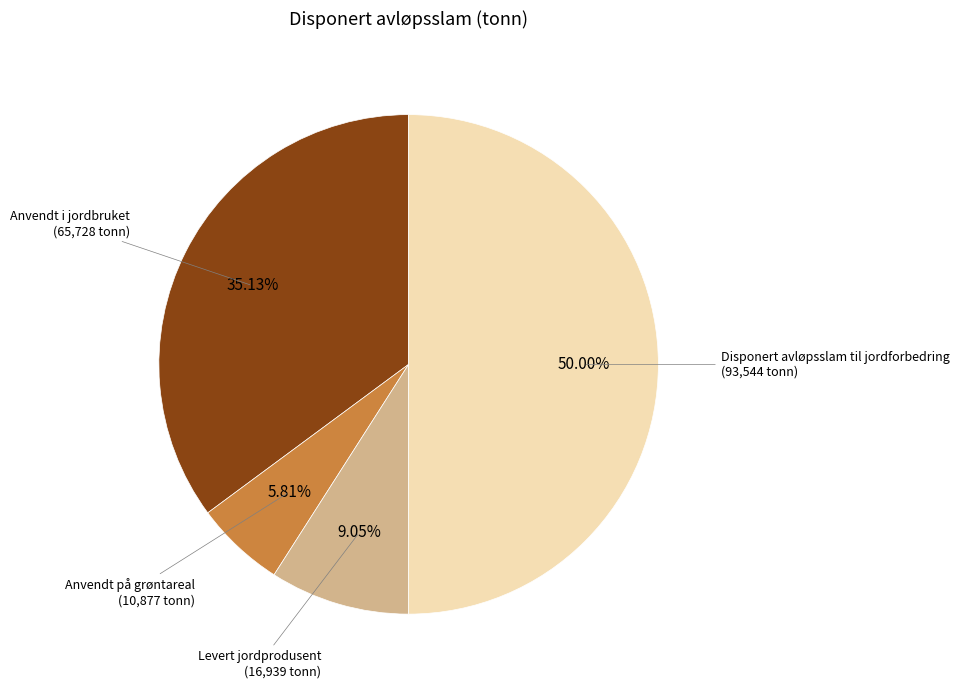

To the nearest percent, what is the difference between the largest and smallest slice percentages?

44%